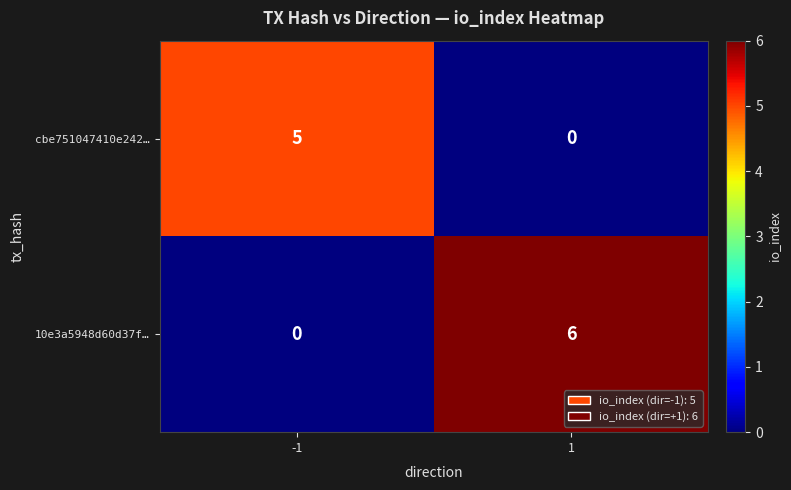

Is it true that cbe751047410e242… equals -3 at 1?

False